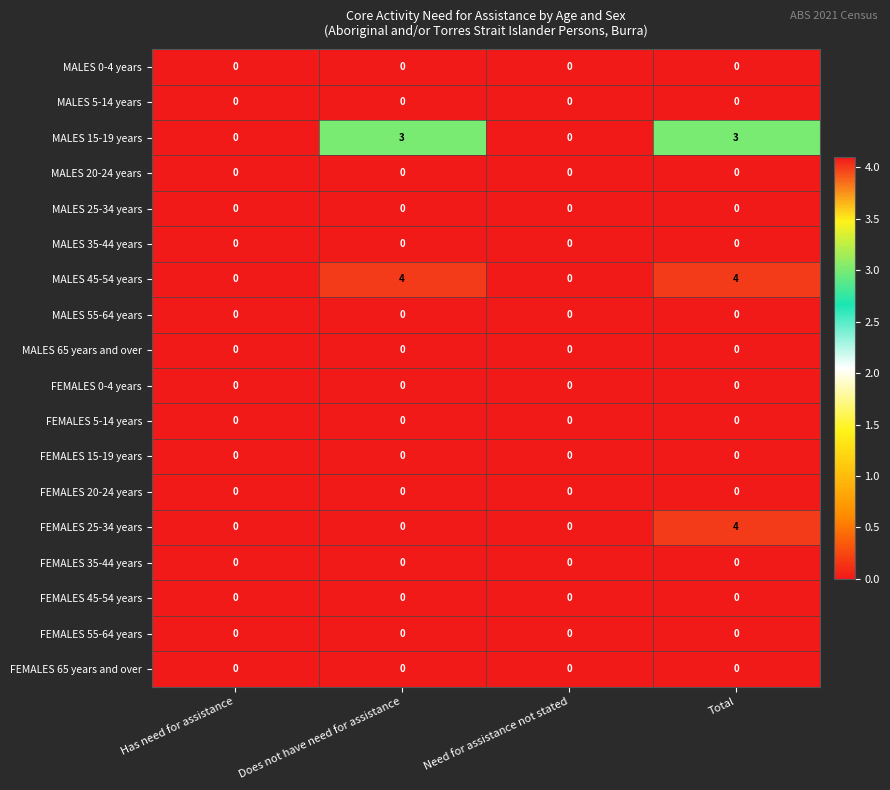

What is the sum of all MALES 45-54 years values?

8